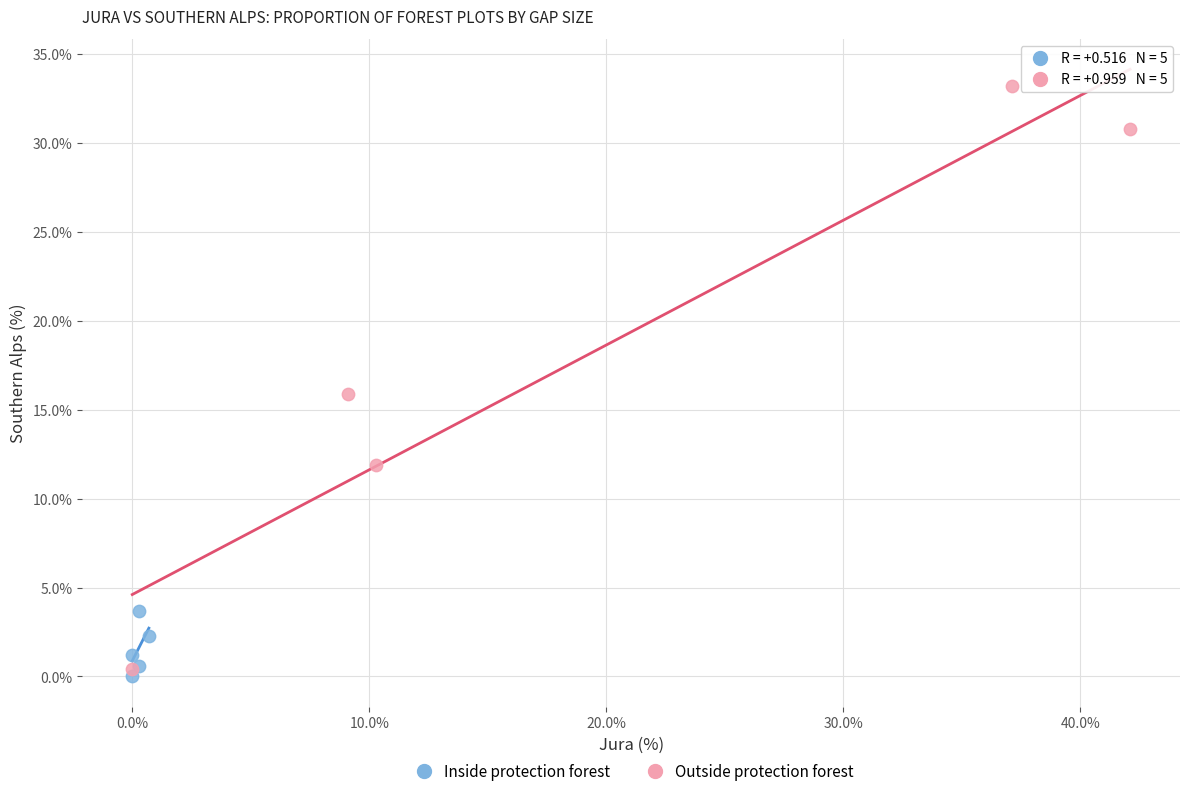

Which series reaches the minimum Y coordinate?

Inside protection forest